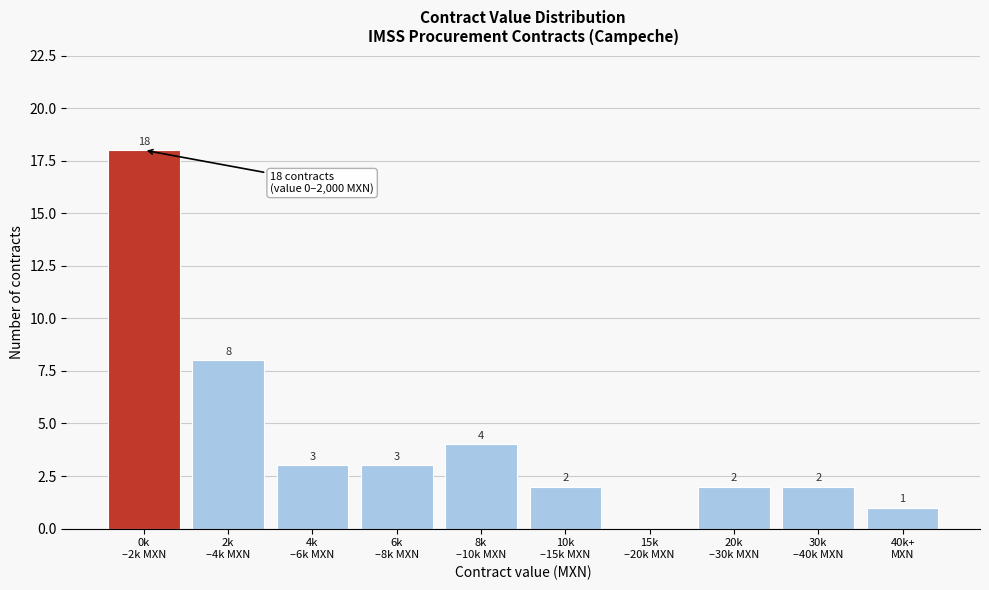

What is the sum of all values?

43